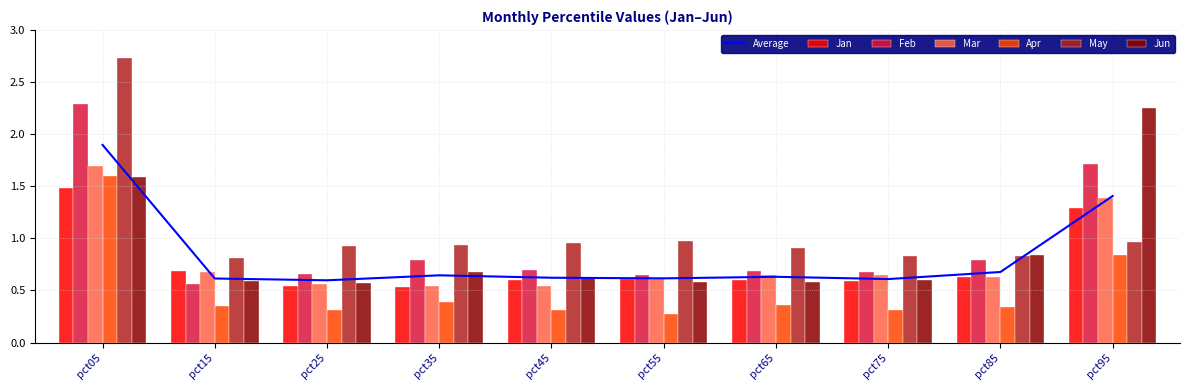

What is the sum of the Jun values at pct95 and pct85?

3.1